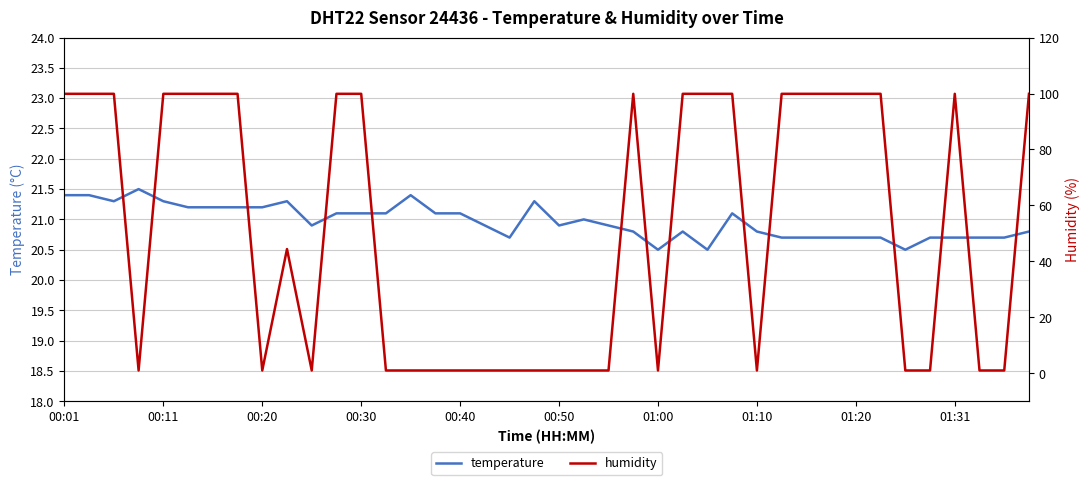

Which label corresponds to the largest value in the chart?

00:01